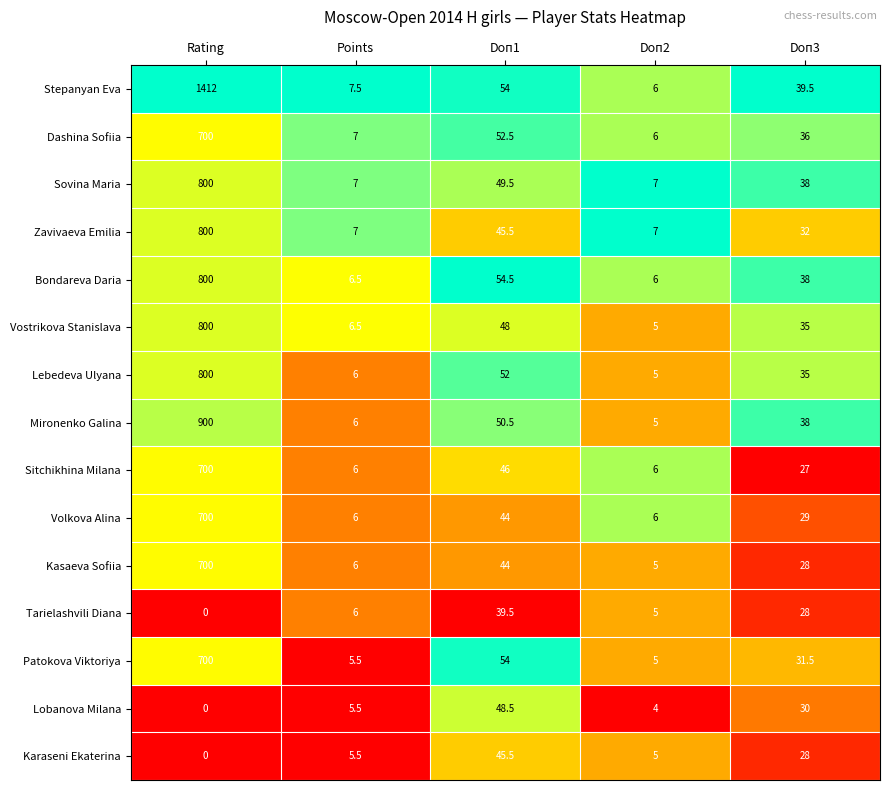

What is the average value of the Kasaeva Sofiia series?

156.6